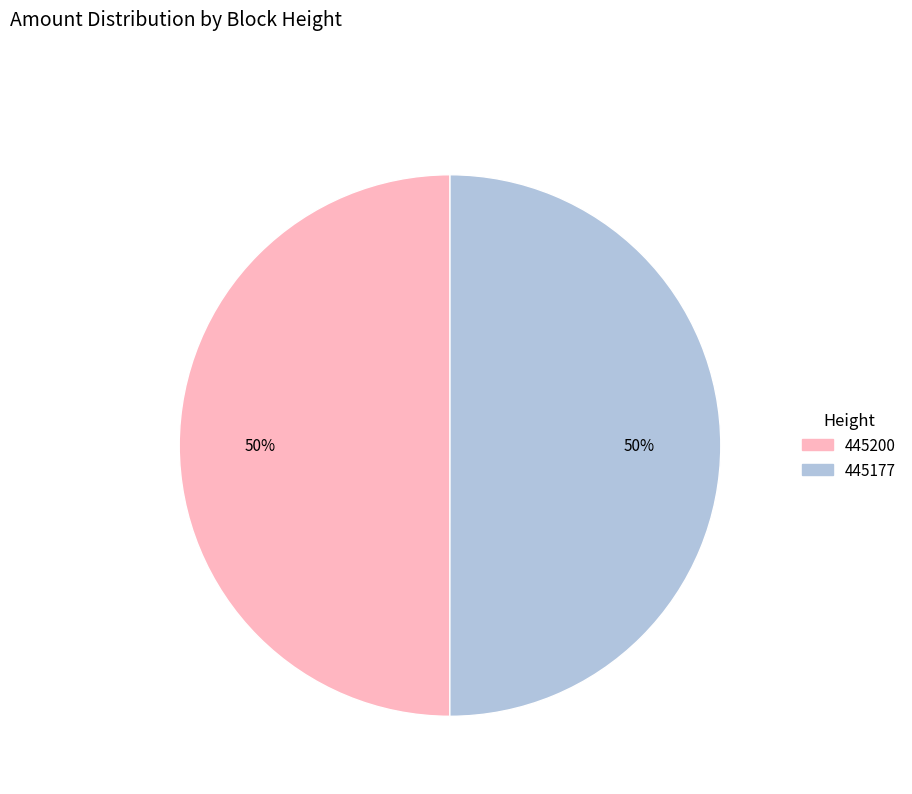

To the nearest percent, what is the average slice percentage?

50%